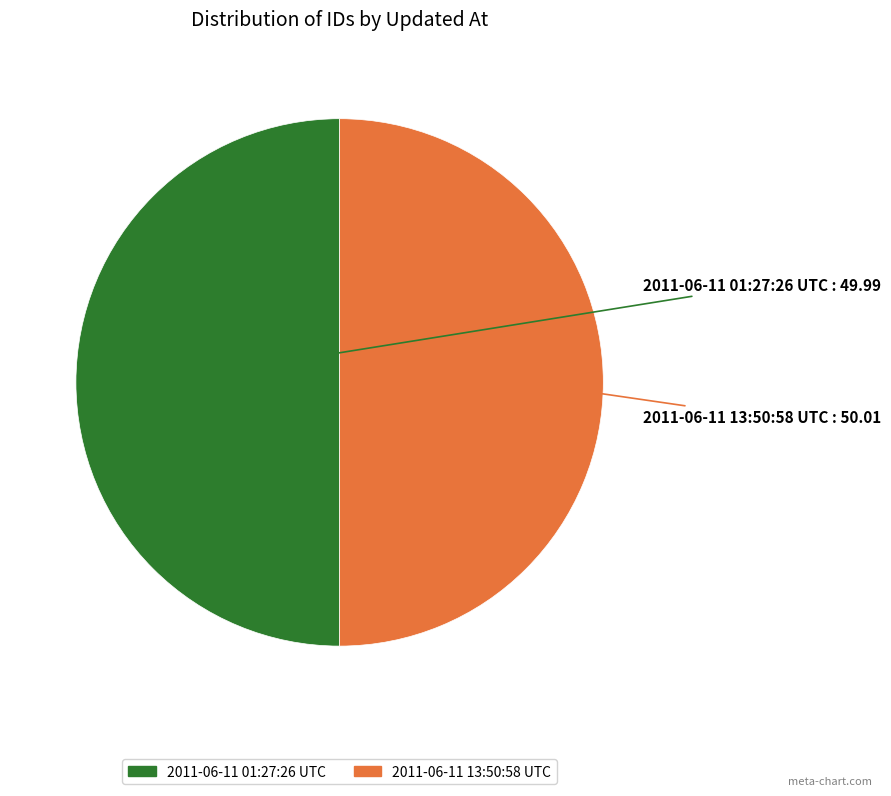

Approximately how many times larger is the value at 2011-06-11 01:27:26 UTC compared to 2011-06-11 13:50:58 UTC?

1.0